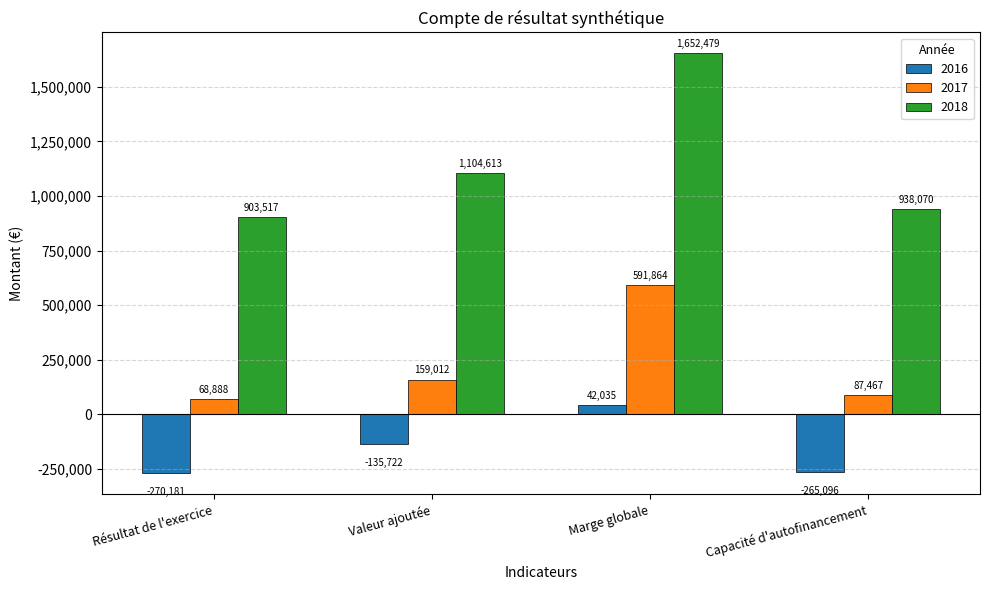

Which series has the largest total across all categories?

2018